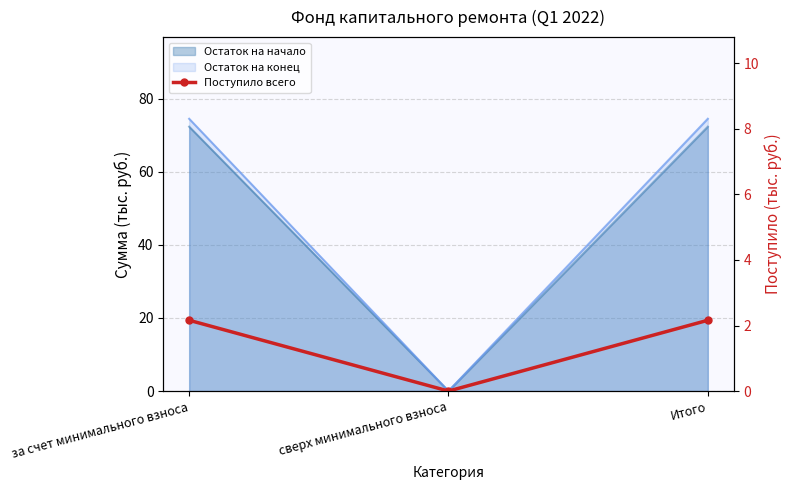

Which category has the lowest value across all series?

сверх минимального взноса